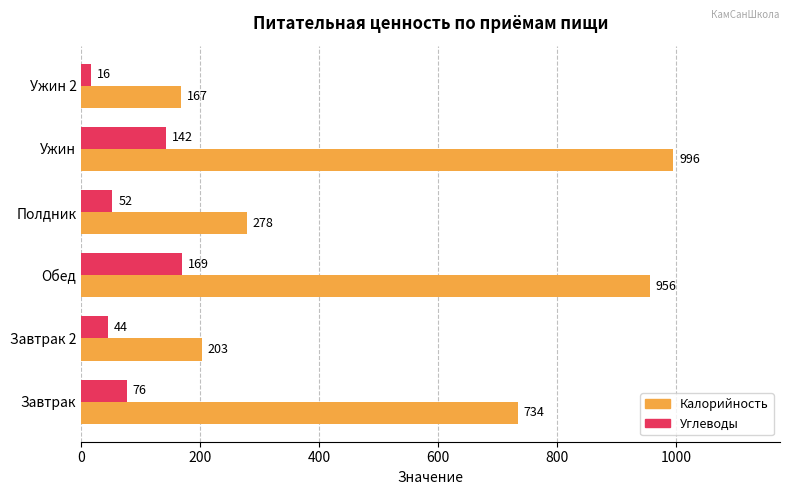

At which label does Углеводы reach its peak?

Обед